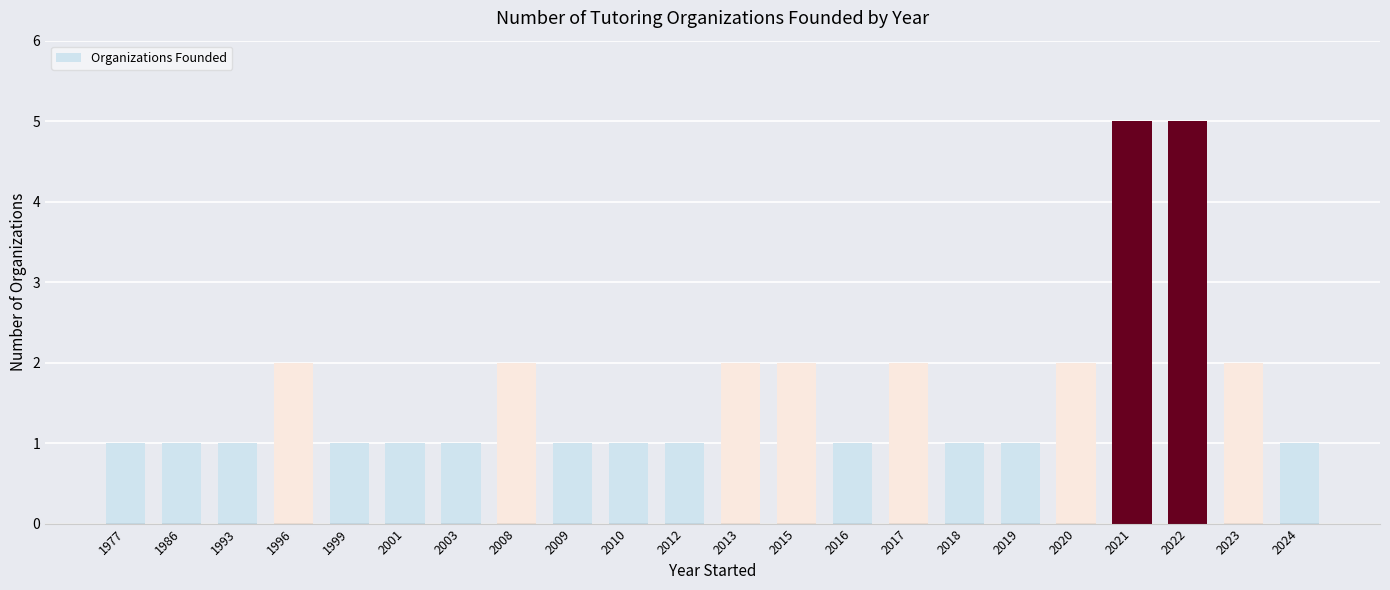

What is the difference between the second highest and second lowest values?

4